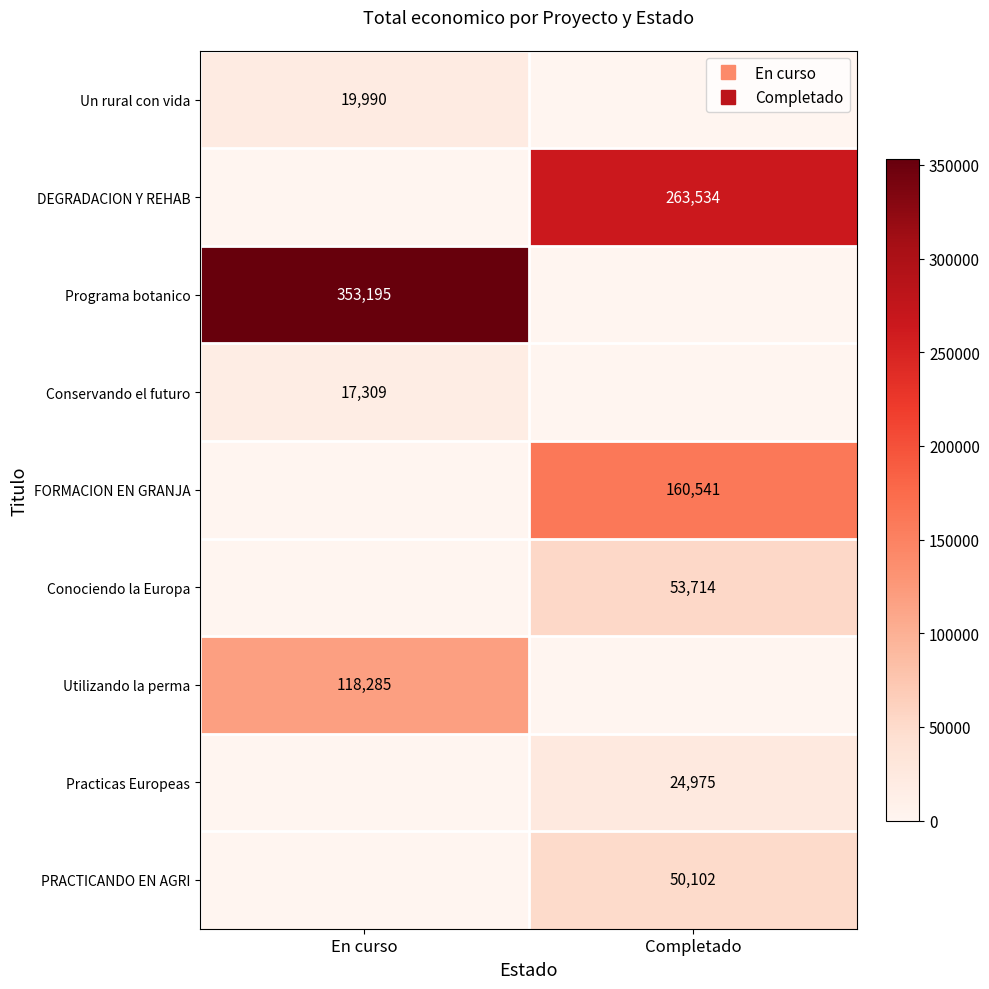

True or false: PRACTICANDO EN AGRI has a value of 0 at En curso.

True